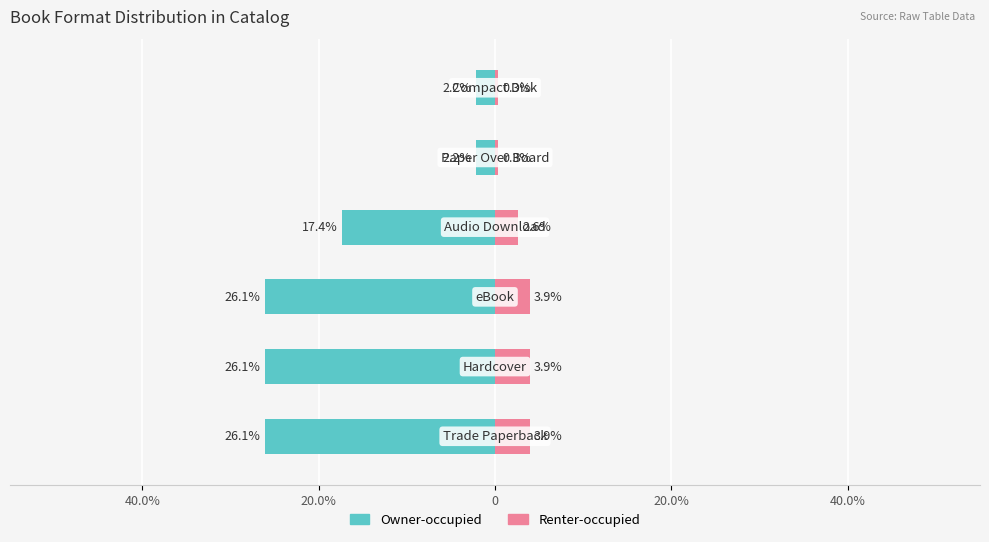

Which series has the widest spread of values?

Owner-occupied